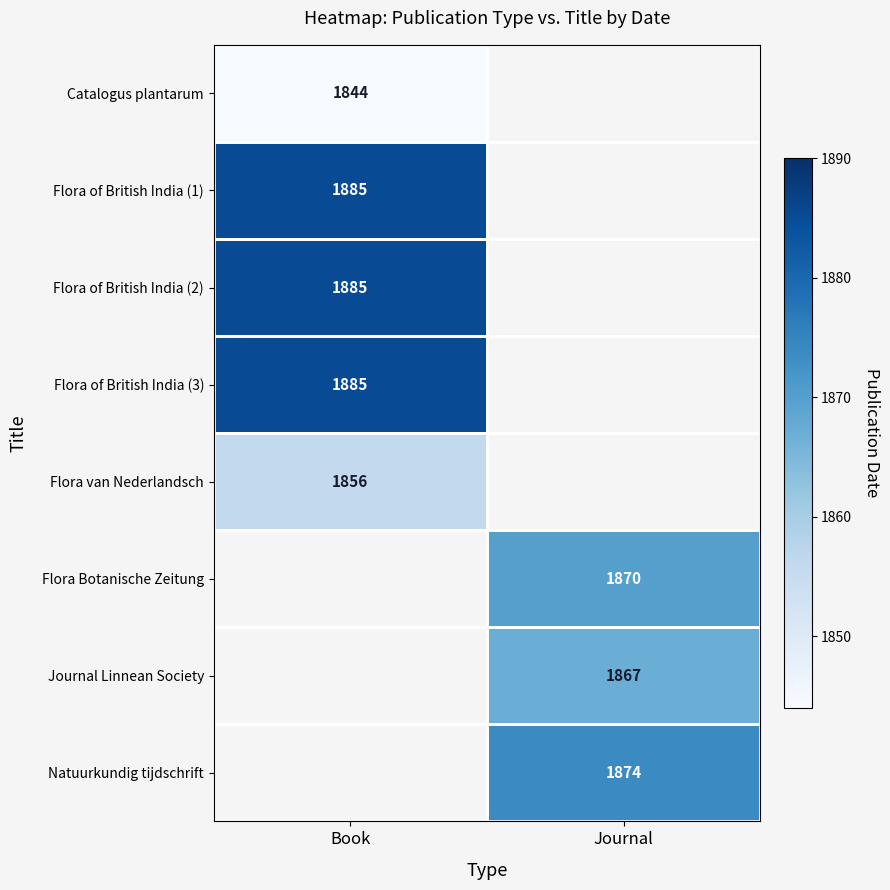

The value of Flora of British India (3) at Book is 2773. True or false?

False